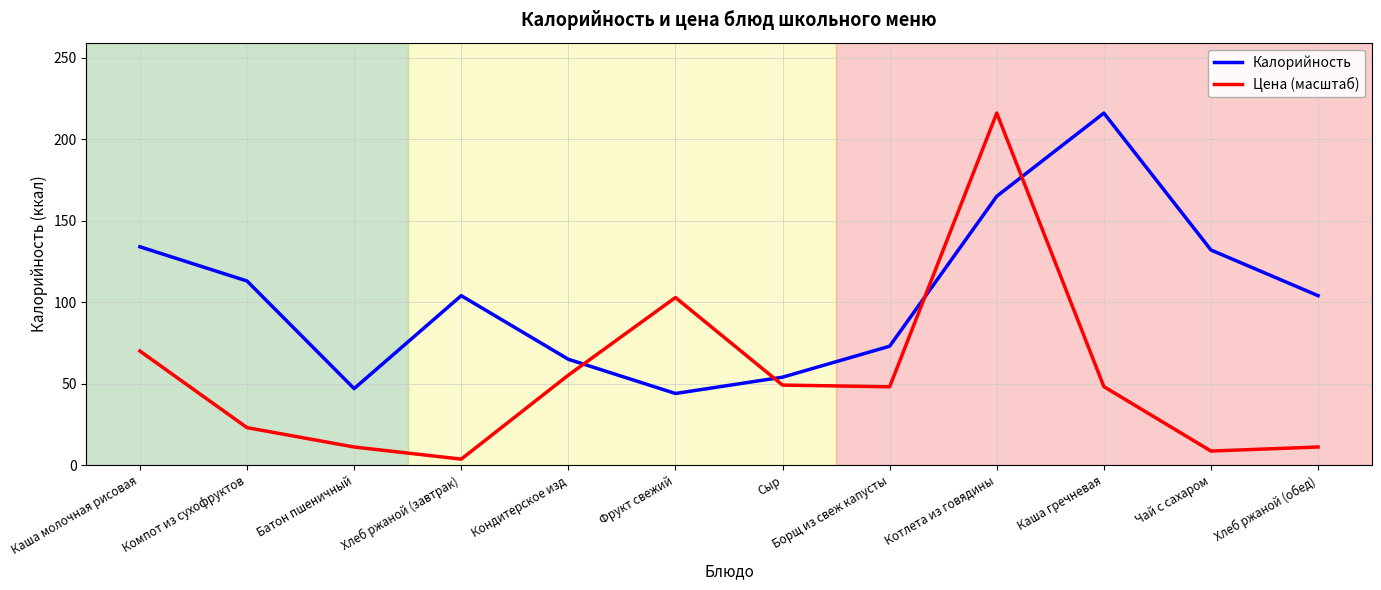

How many lines are shown in the chart?

2